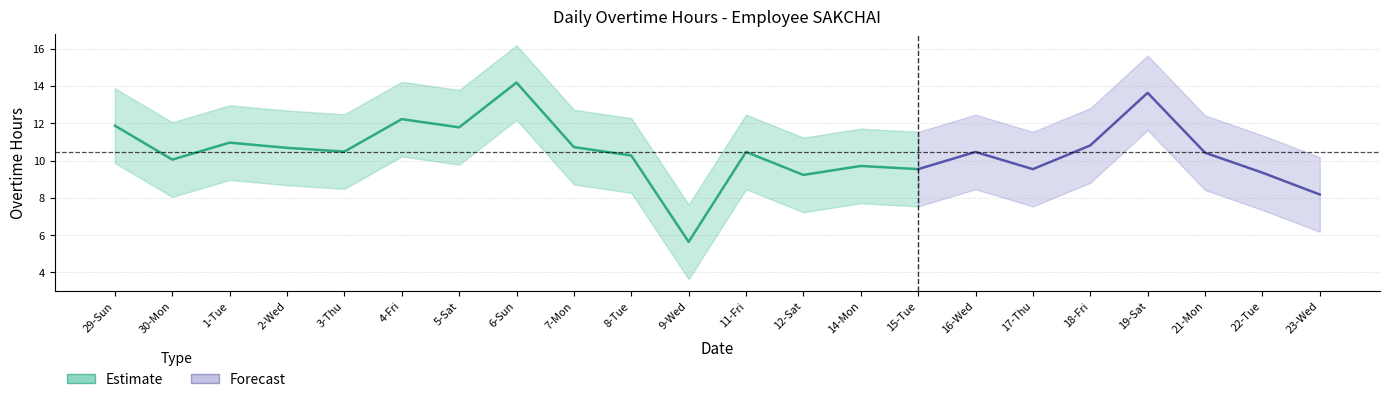

Between 5-Sat and 16-Wed, which is larger?

5-Sat